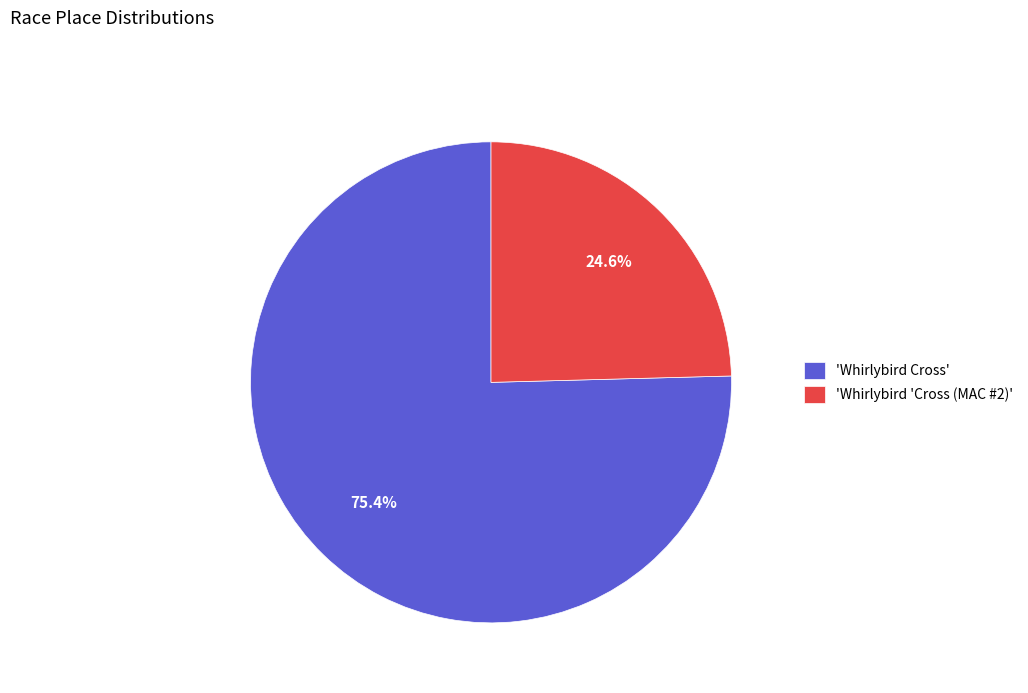

Between 'Whirlybird Cross' and 'Whirlybird 'Cross (MAC #2)', which is larger?

'Whirlybird Cross'